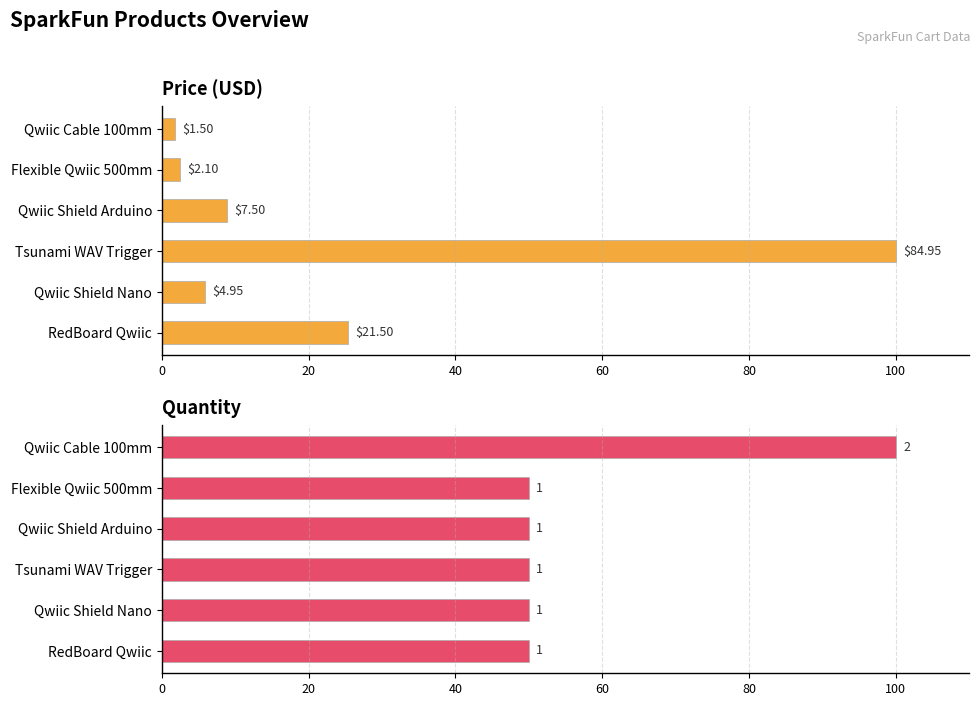

Count the number of categories in the chart.

6